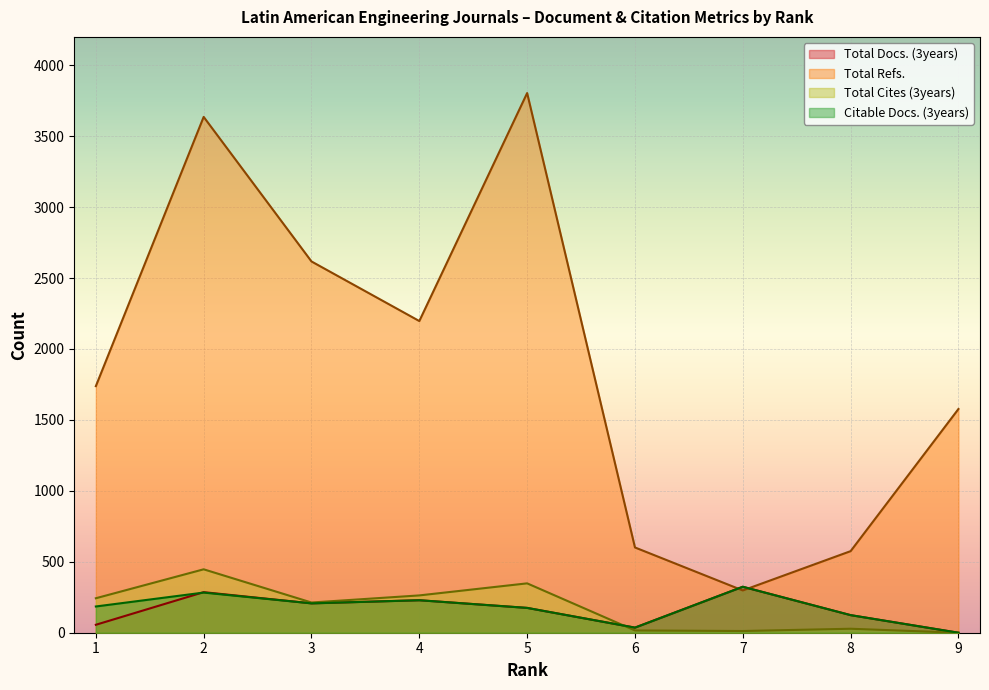

The value of Total Cites (3years) at 1 is 116. True or false?

False